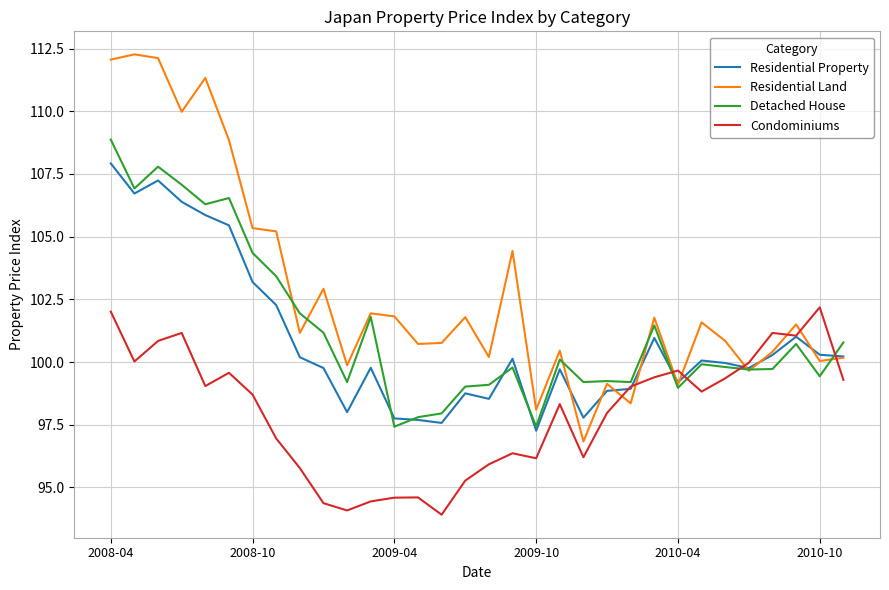

List the series in order of their peak value, highest first.

Residential Land, Detached House, Residential Property, Condominiums